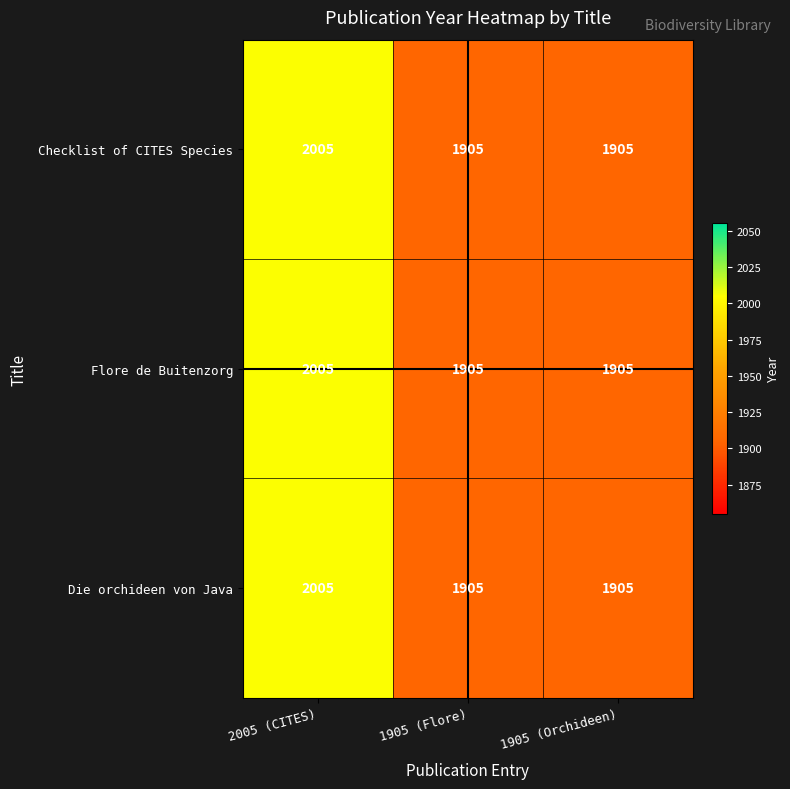

At how many categories does at least one series exceed 1974?

1